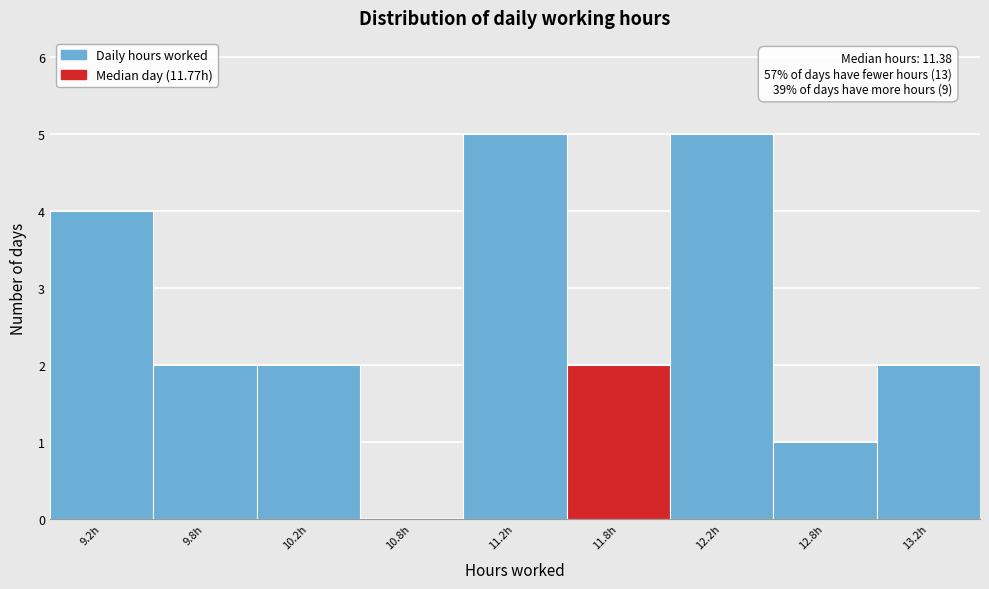

Reading right to left, transcribe all the data shown in this chart.

13.2h=2	12.8h=1	12.2h=5	11.8h=2	11.2h=5	10.8h=0	10.2h=2	9.8h=2	9.2h=4